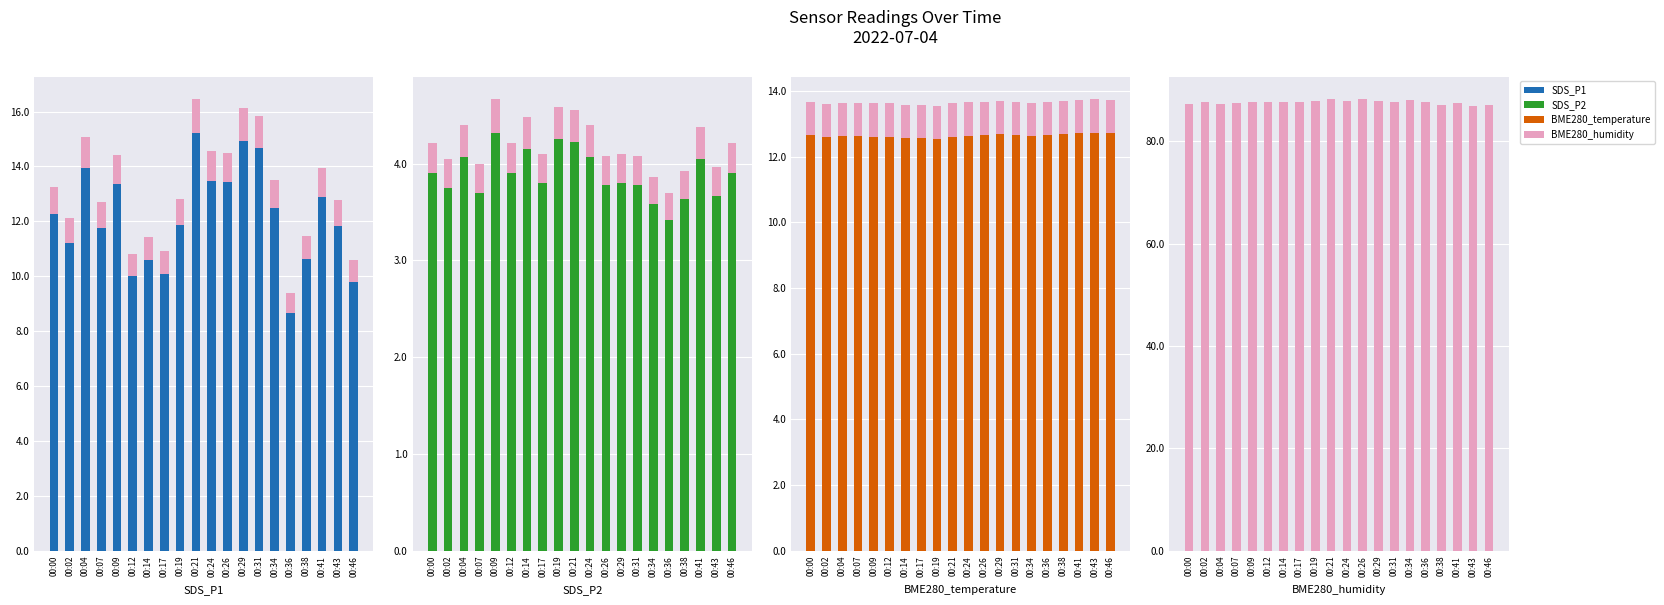

List the labels in order of SDS_P2 value, smallest first.

00:36, 00:34, 00:38, 00:43, 00:07, 00:02, 00:26, 00:31, 00:17, 00:29, 00:00, 00:12, 00:46, 00:41, 00:04, 00:24, 00:14, 00:21, 00:19, 00:09